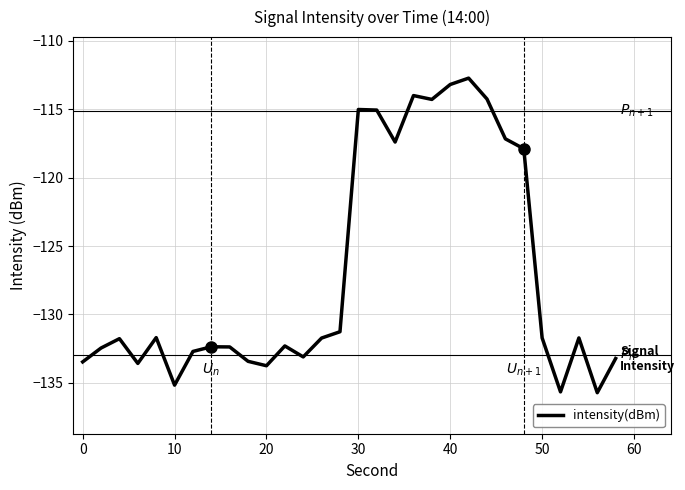

What is the greatest value displayed?

-112.7